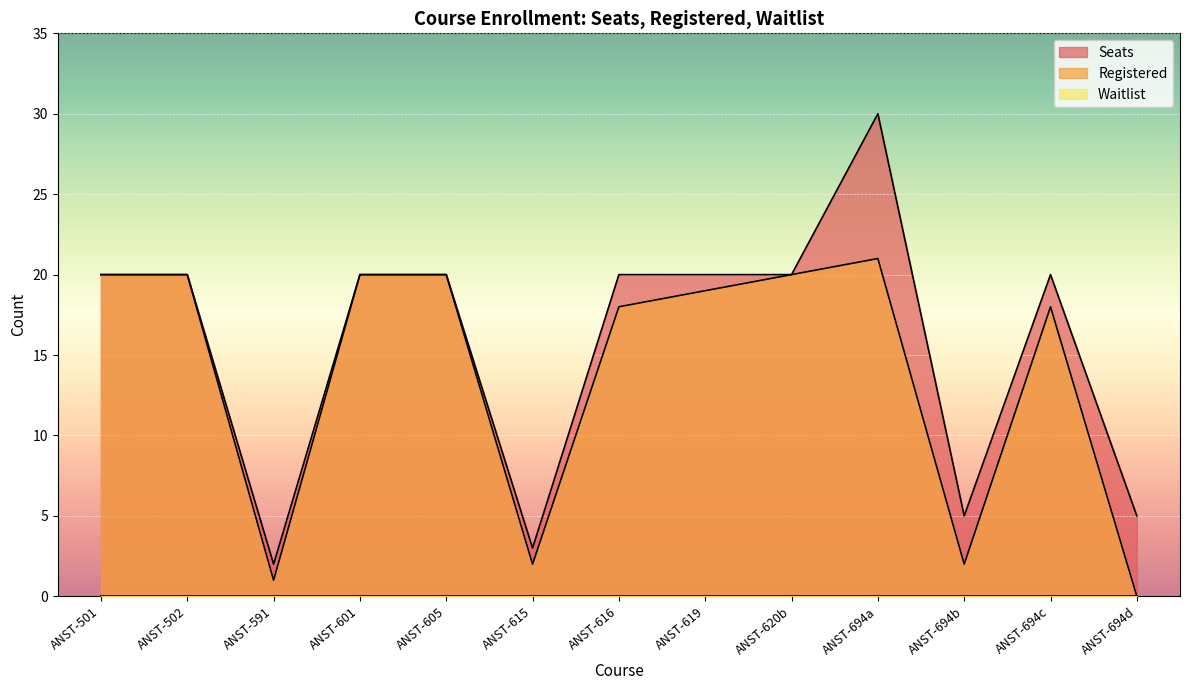

What is the sum of the Seats values at ANST-694d and ANST-694c?

25